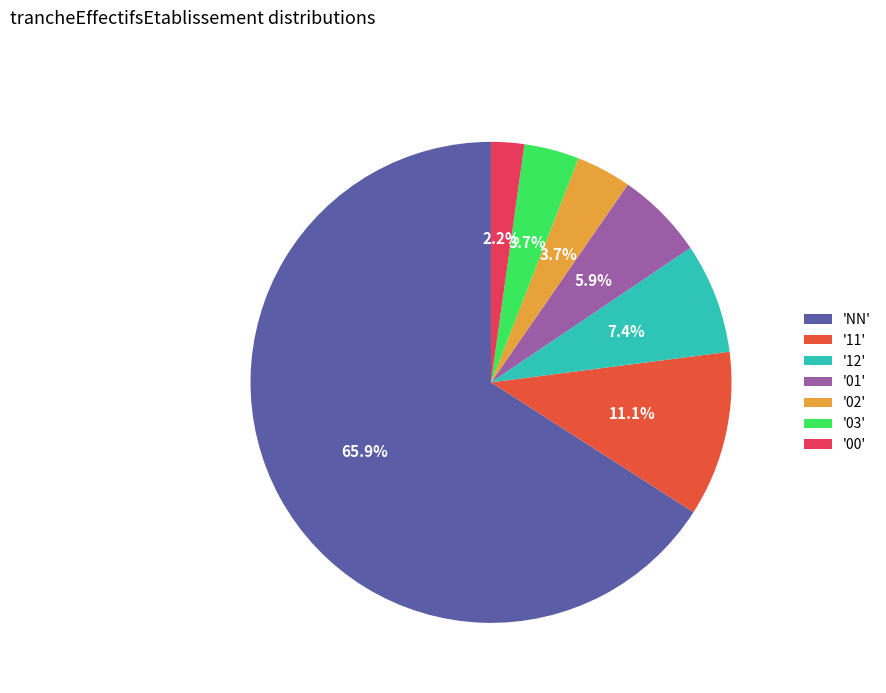

Count the number of slices in the pie.

7